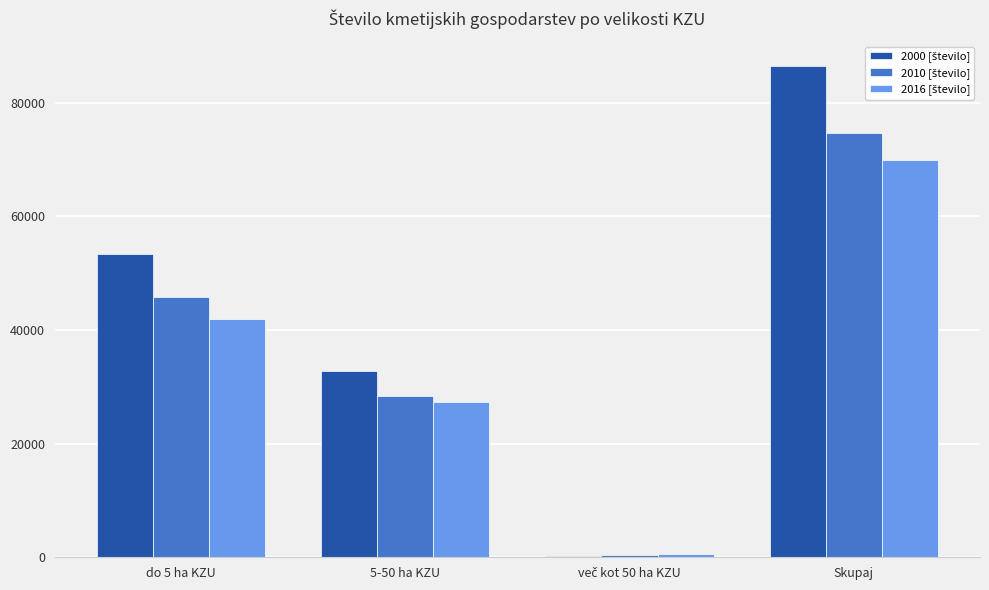

At which category does the chart reach its peak across all series?

Skupaj